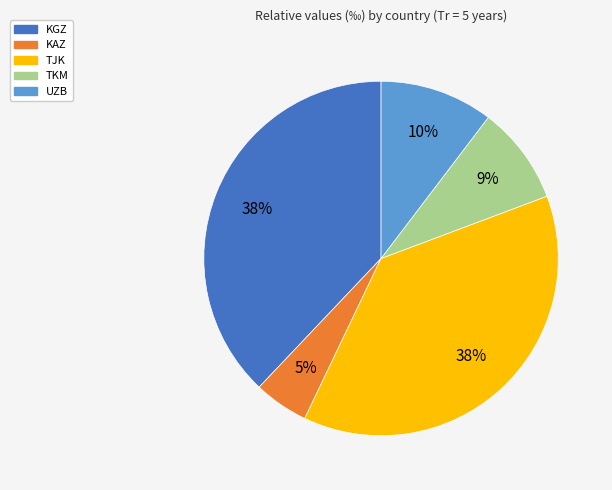

Which category has the smallest portion of the pie?

KAZ